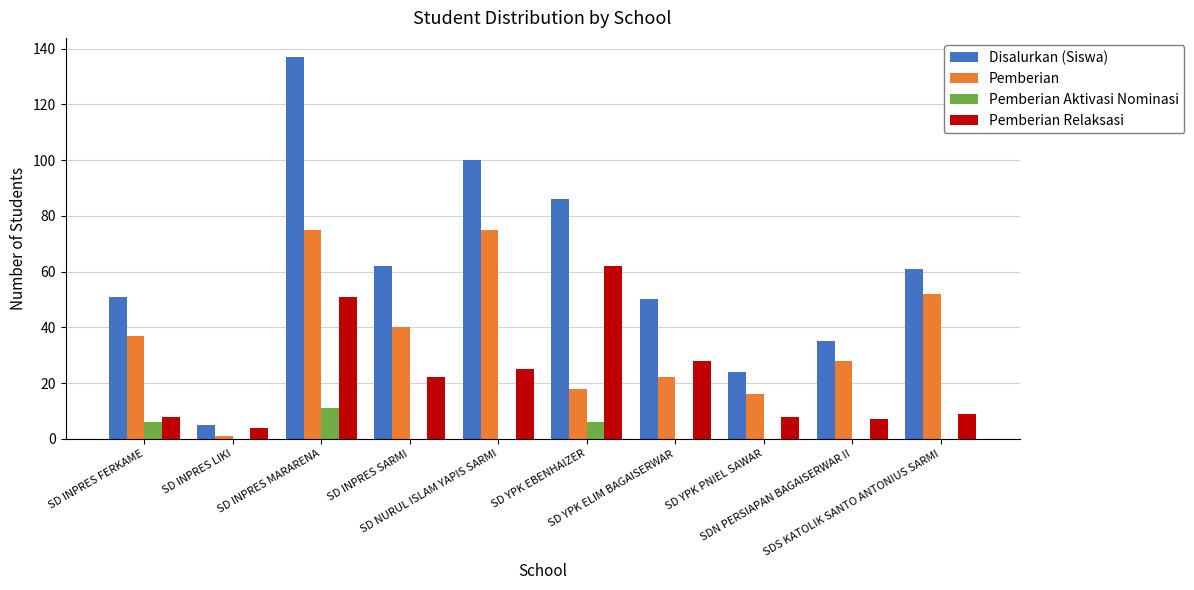

The value of Pemberian Aktivasi Nominasi at SD INPRES MARARENA is 11. True or false?

True